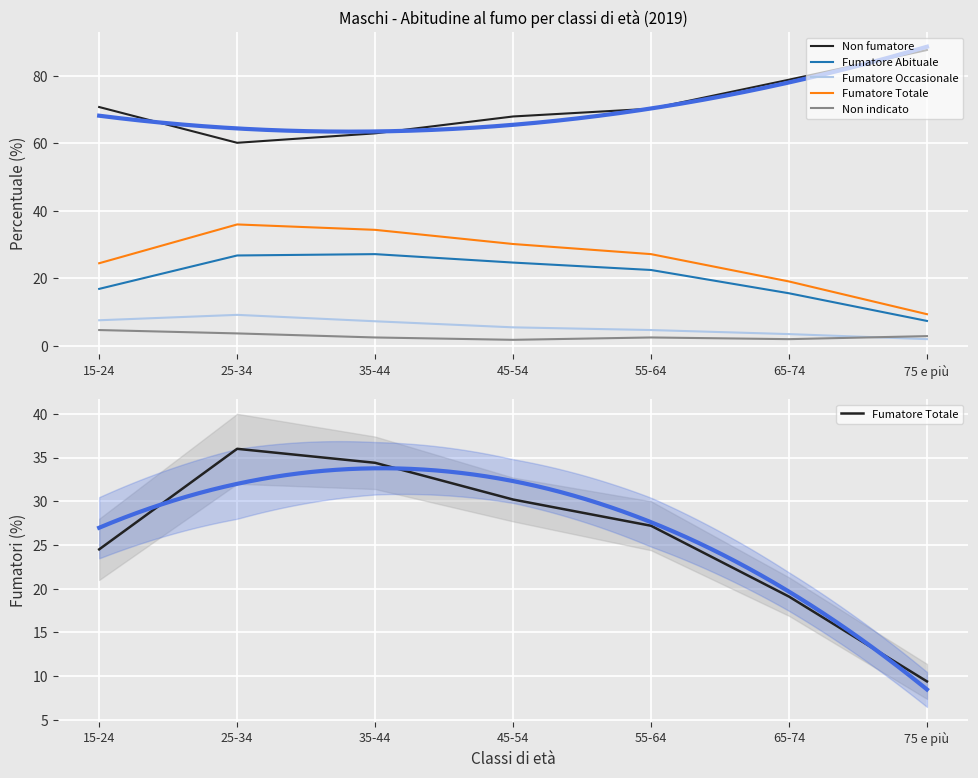

Is it true that Non fumatore equals 32.4 at 25-34?

False